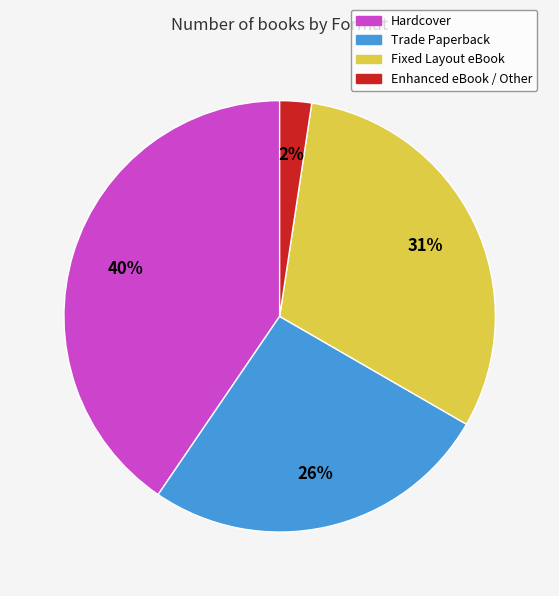

How many segments does this pie chart have?

4